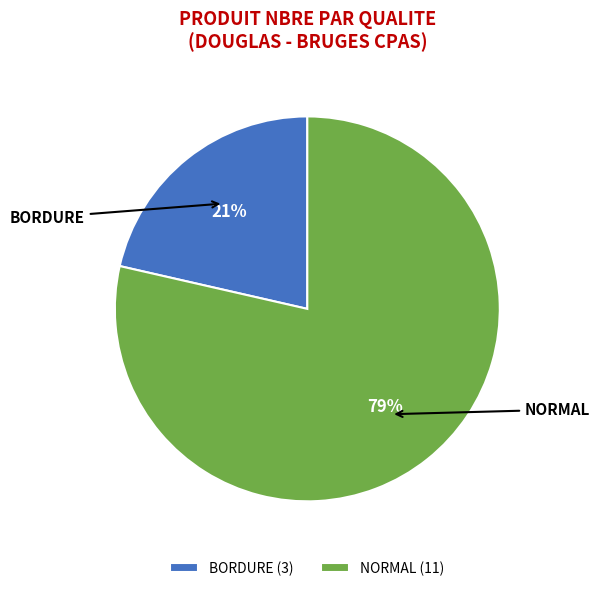

To the nearest percent, what portion does BORDURE represent?

21%